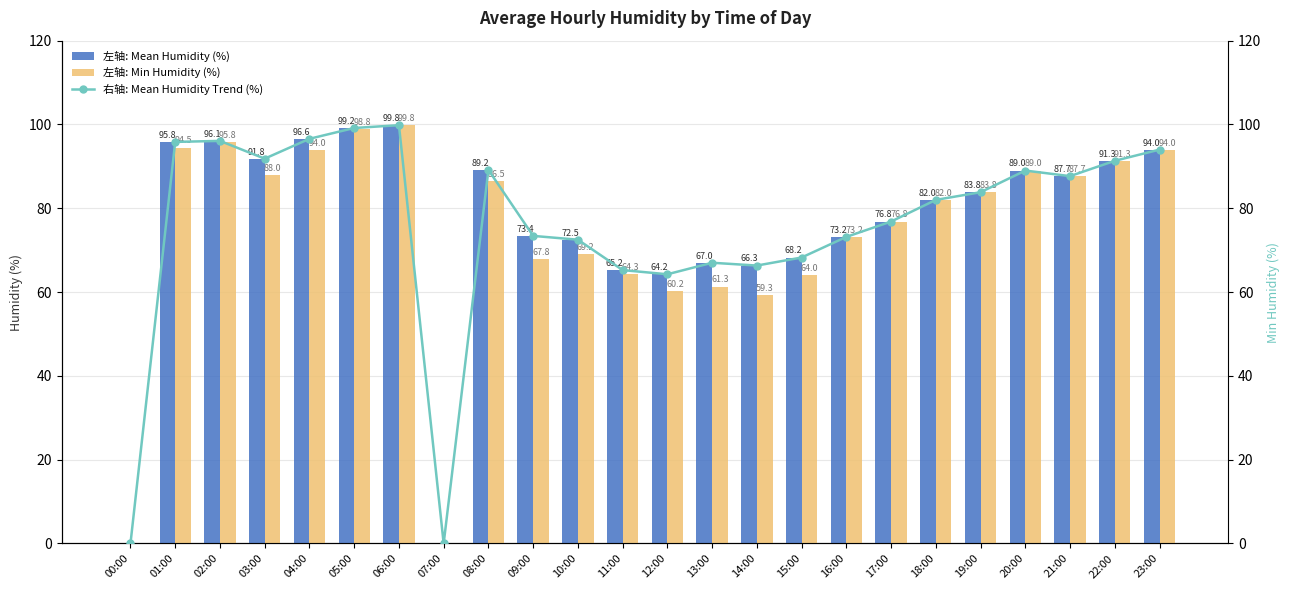

What is the label of the 24th bar from the left?

23:00